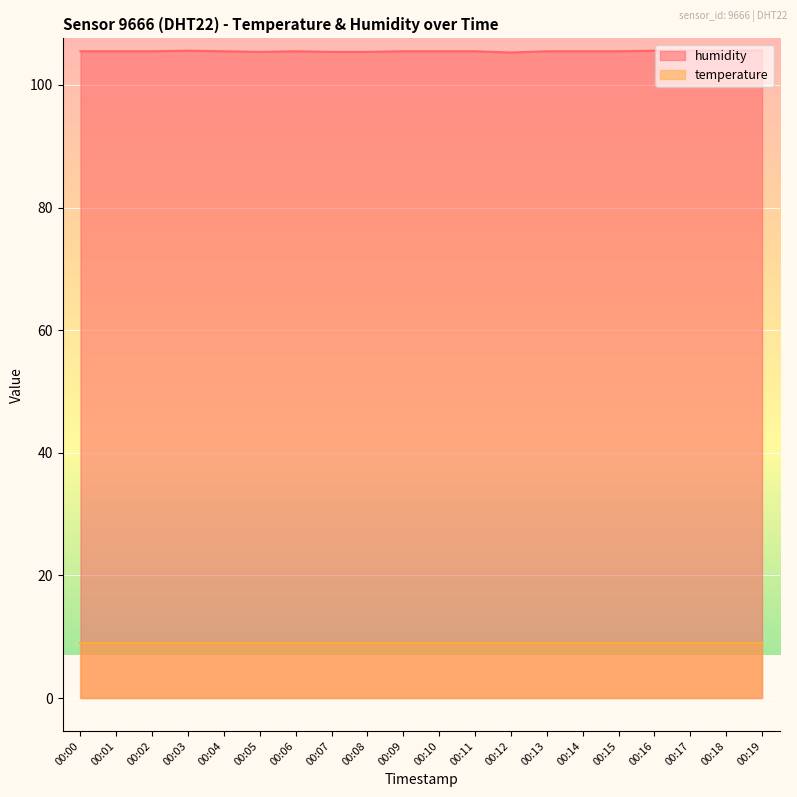

Rank the series at 00:19 from lowest to highest value.

temperature, humidity